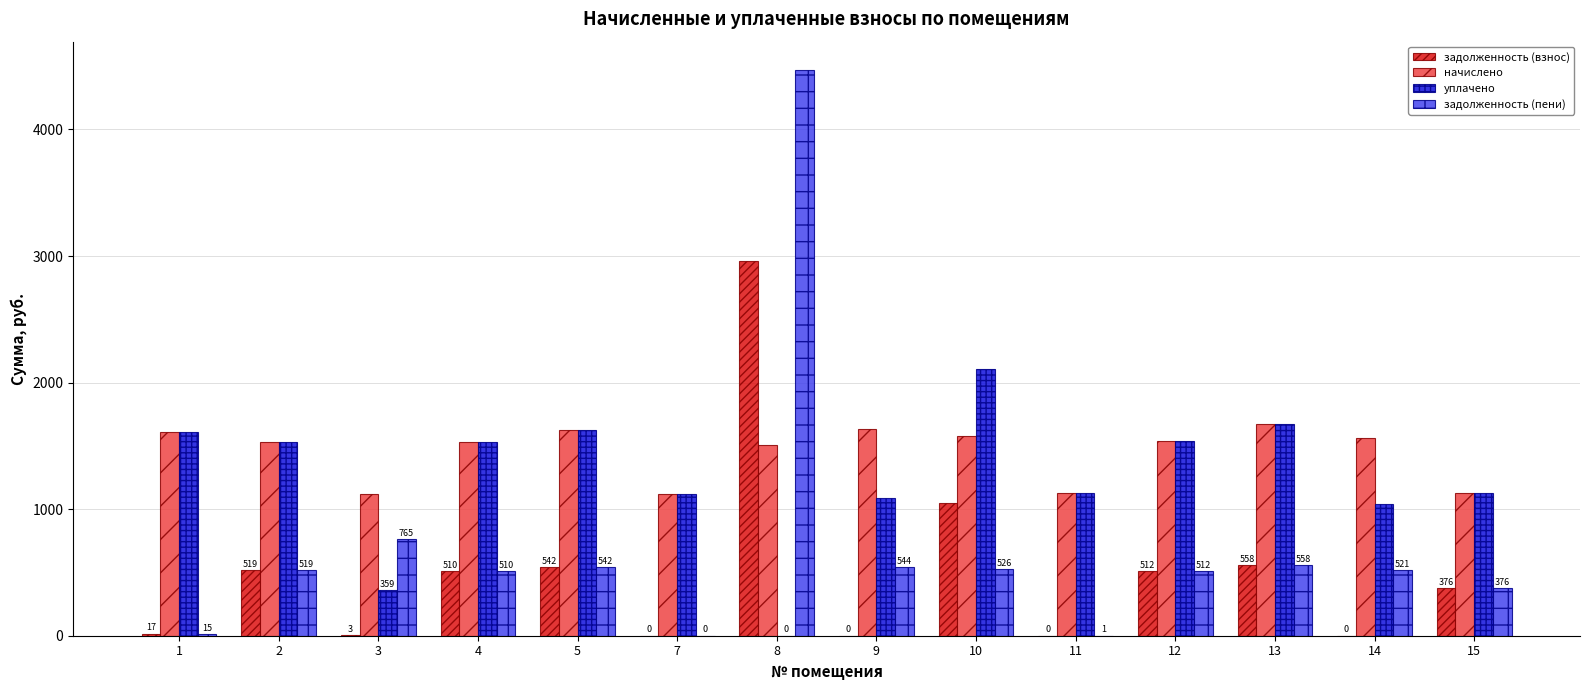

Read the задолженность (взнос) value at 11.

0.2